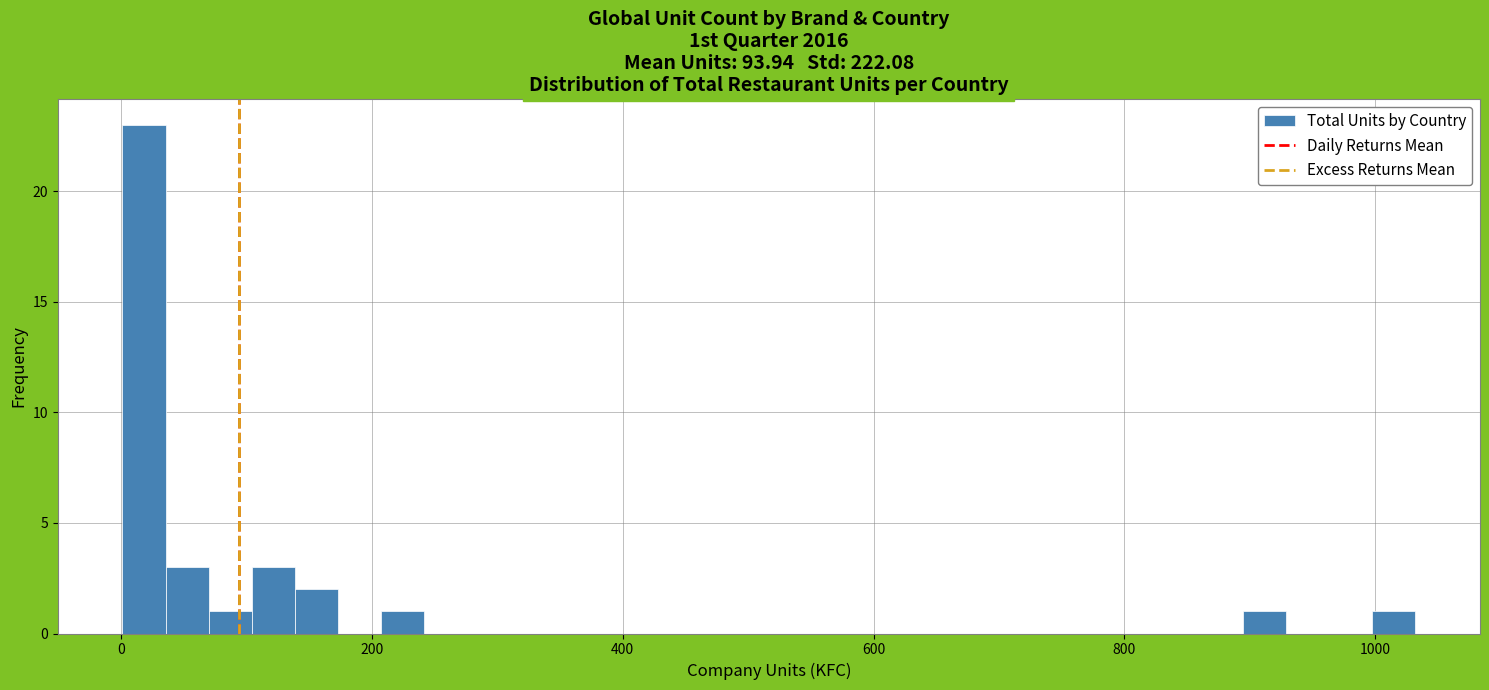

Read against the x-axis, roughly where is the centre of the tallest bar?

20